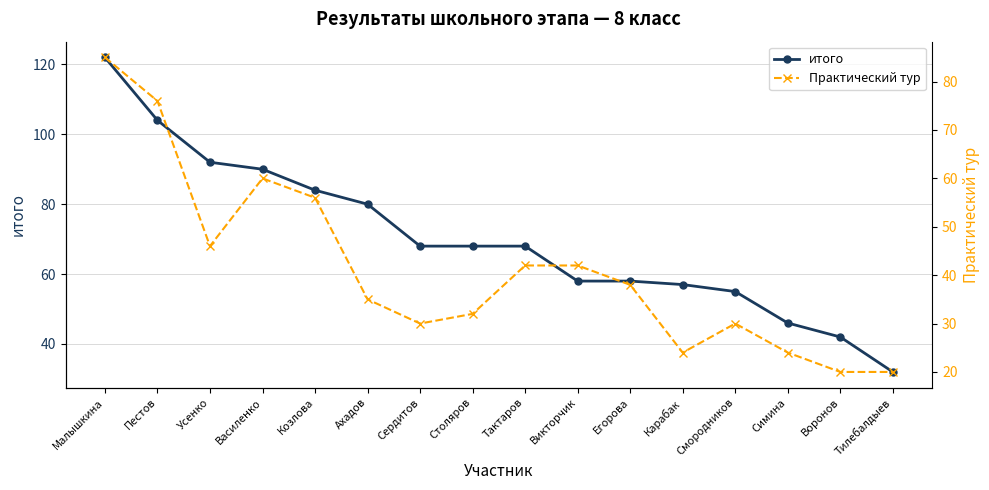

What are all the series names shown in the legend?

итого, Практический тур